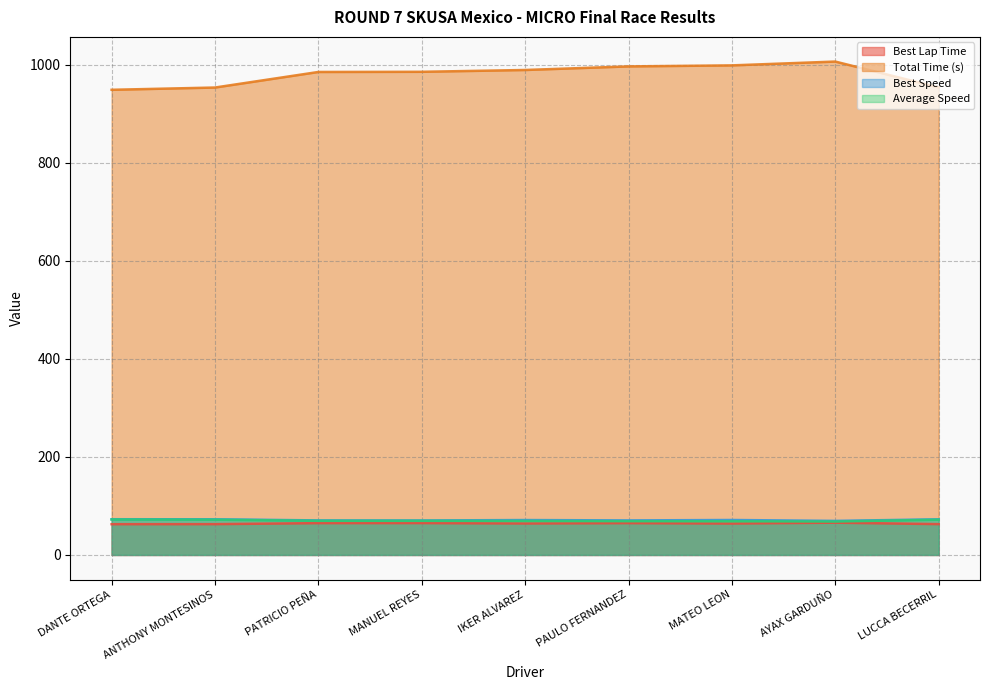

Which series has the largest total across all categories?

Total Time (s)